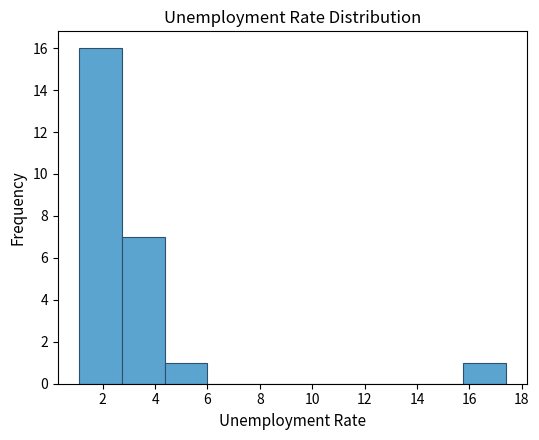

Reading left to right, transcribe this chart: for each bar, give the range it covers on the x-axis and its height. Neither the bar edges nor the heights are printed on the chart, so give them approximately, as read against the axes.

1.2 to 2.8: 16
2.8 to 4.4: 7
4.4 to 6.0: 1
6.0 to 7.6: 0
7.6 to 9.2: 0
9.2 to 10.8: 0
10.8 to 12.6: 0
12.6 to 14.2: 0
14.2 to 15.8: 0
15.8 to 17.4: 1